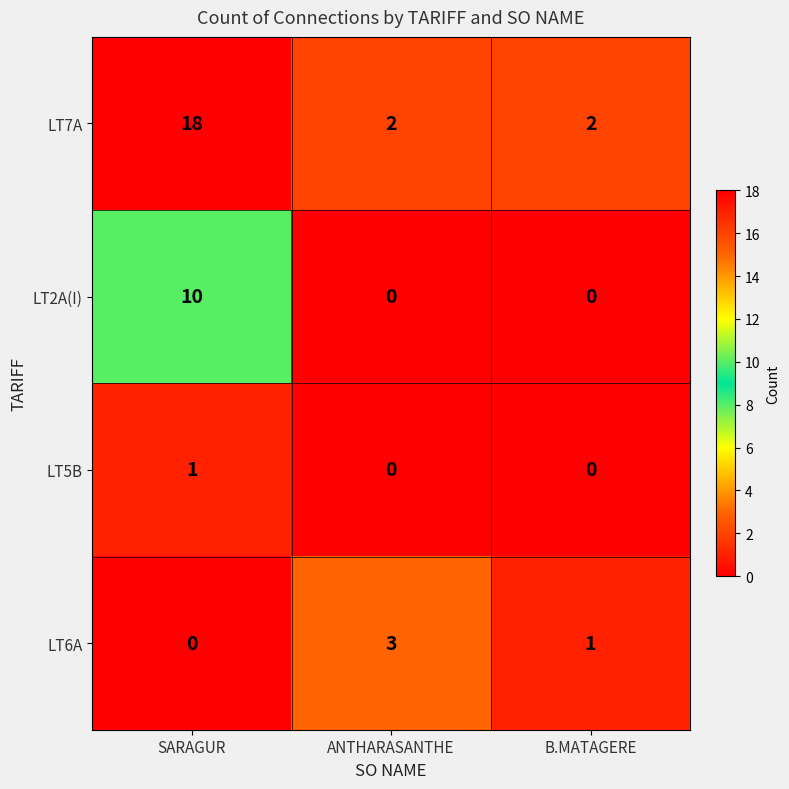

What is the total value across all series at B.MATAGERE?

3